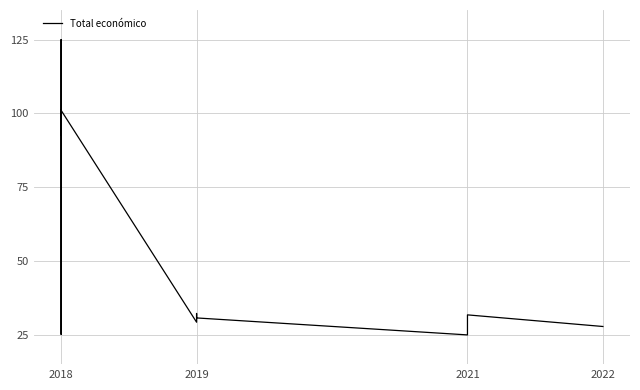

What is the value of the 8th point from the left?

30.7